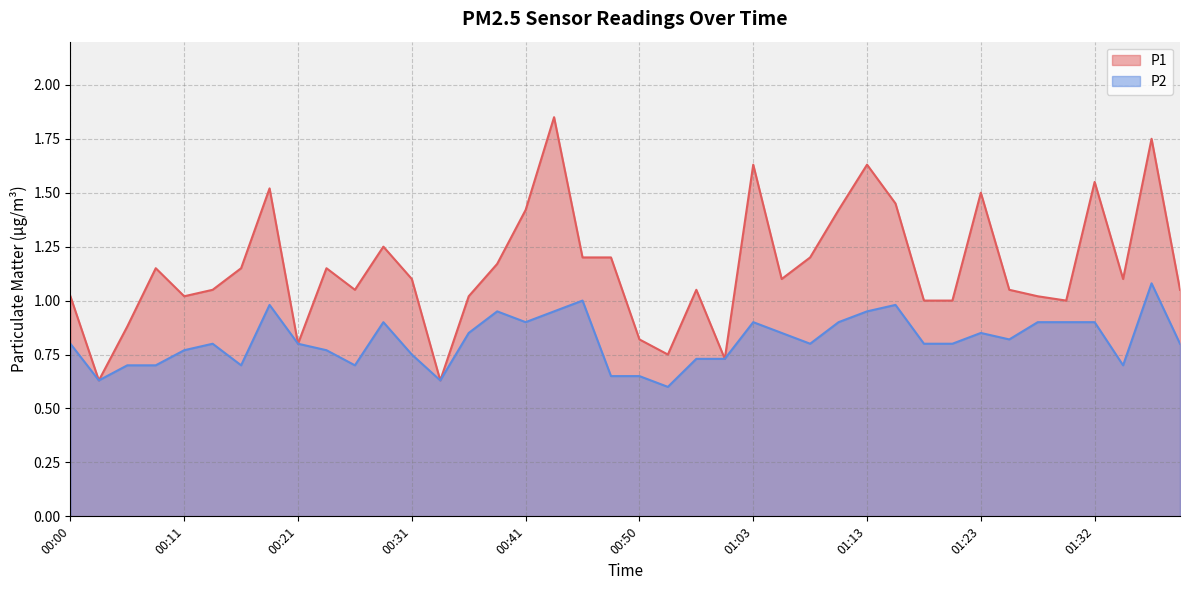

Which series has the largest range (max minus min)?

P1